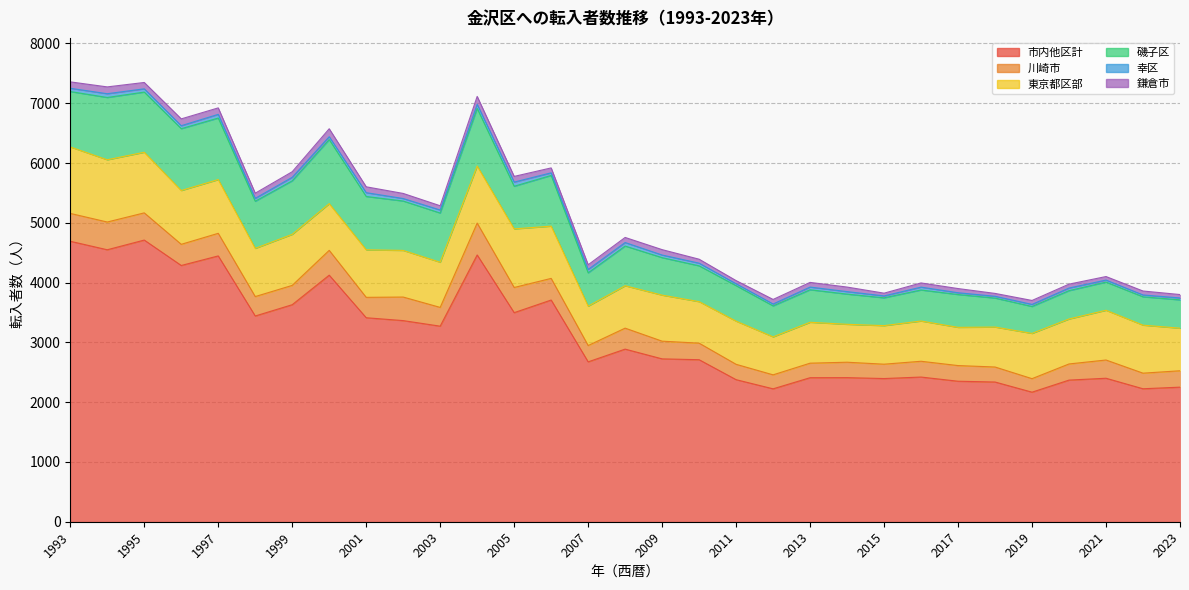

What are all the series names shown in the legend?

市内他区計, 川崎市, 東京都区部, 磯子区, 幸区, 鎌倉市